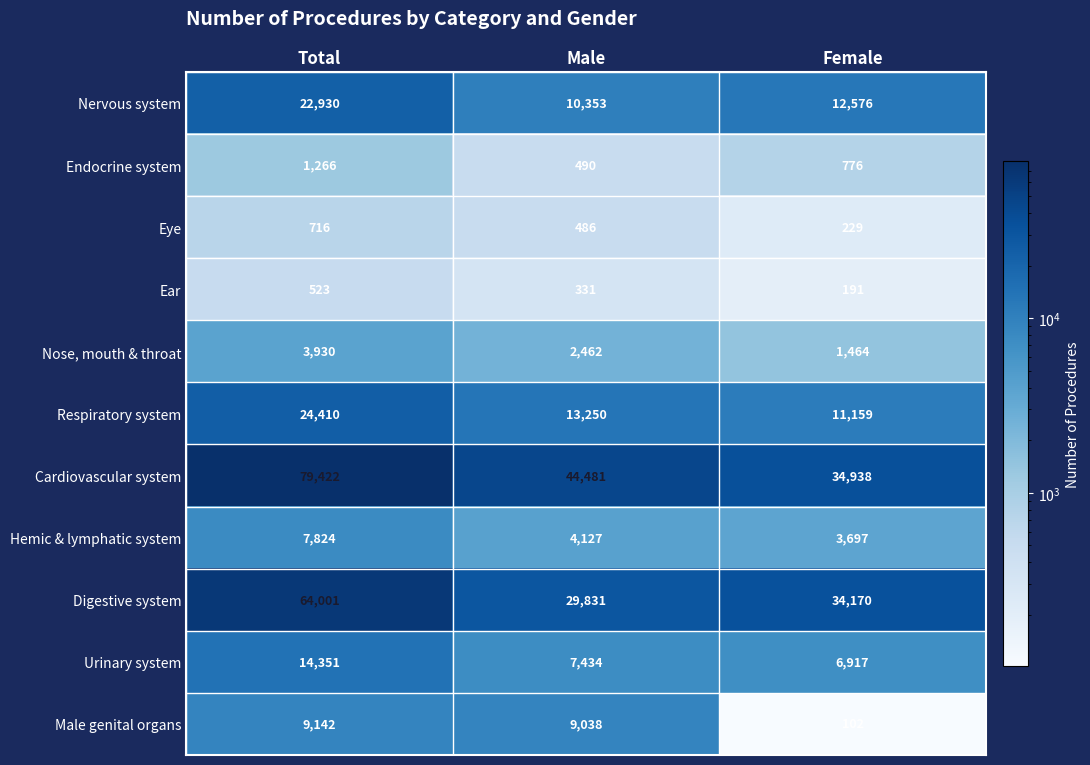

Between Total and Male, which series saw the biggest shift?

Cardiovascular system